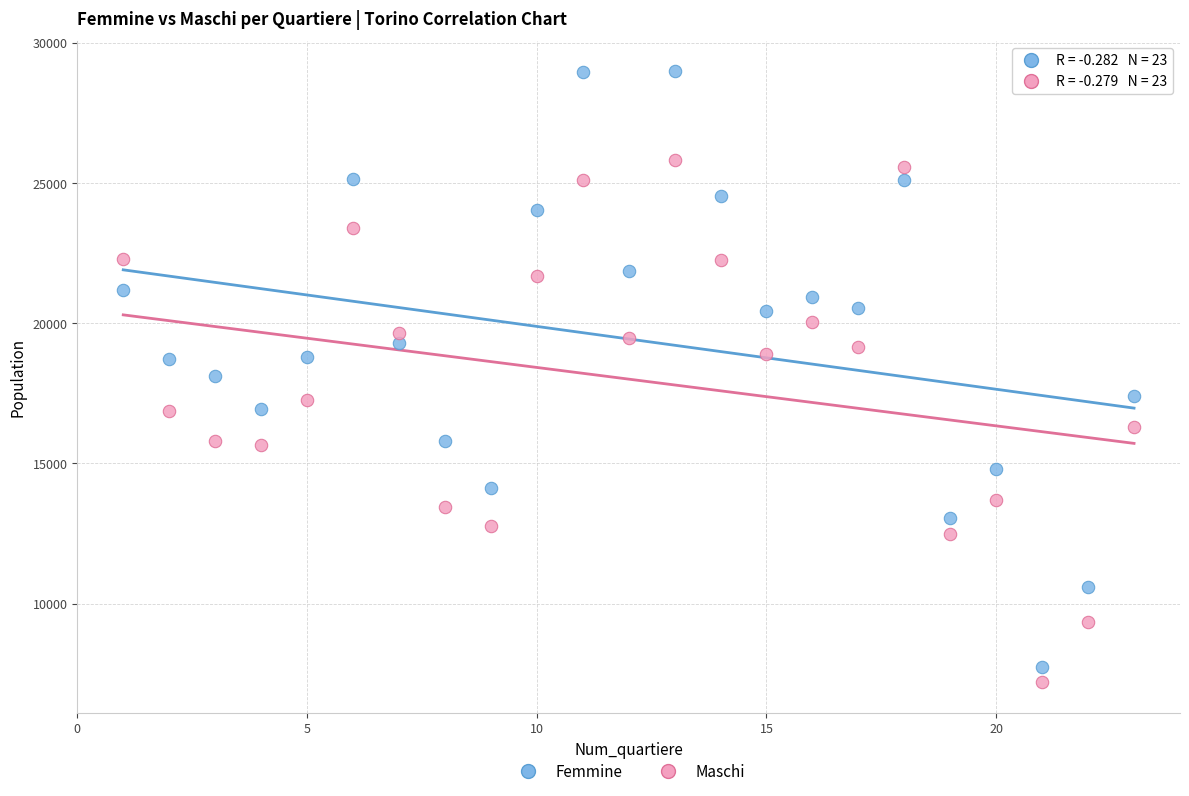

Across all data points, what is the range of X values (max minus min)?

22